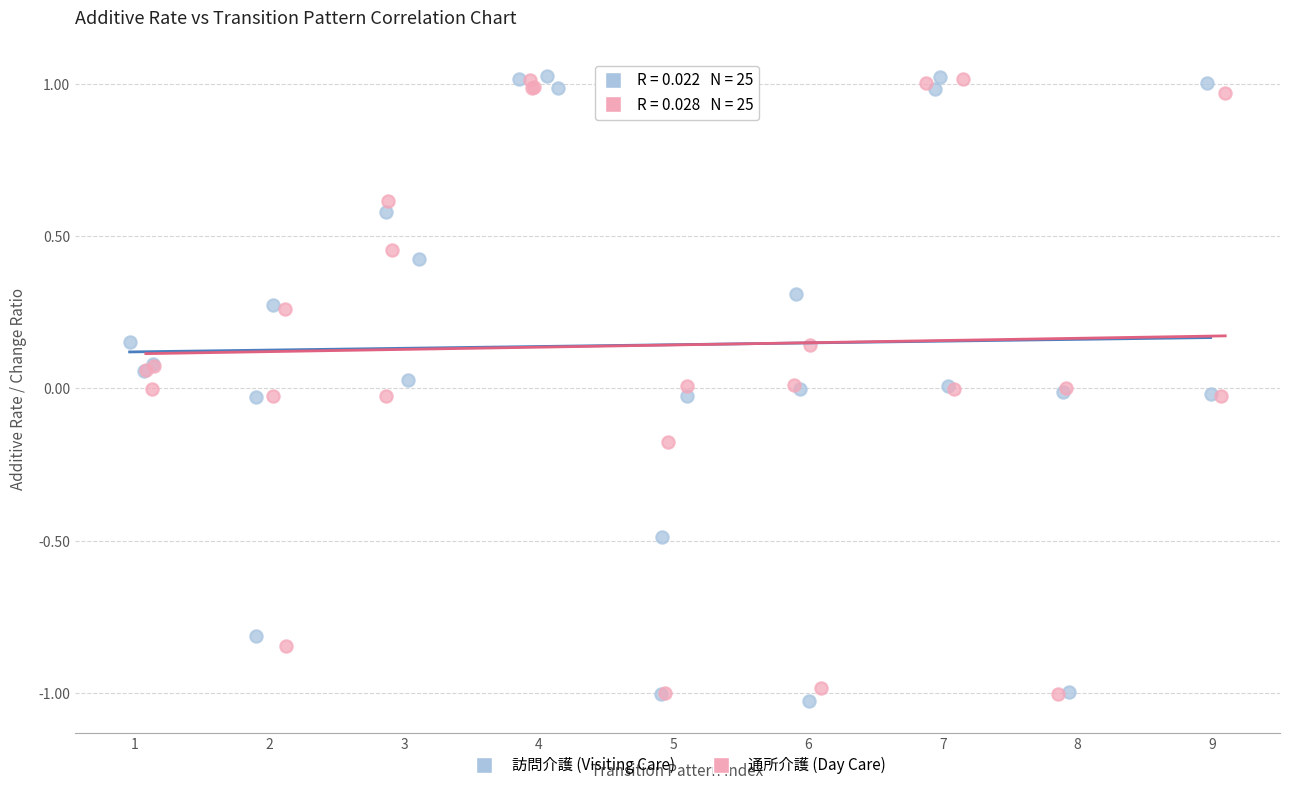

Which series has the largest Y range (max minus min)?

訪問介護 (Visiting Care)